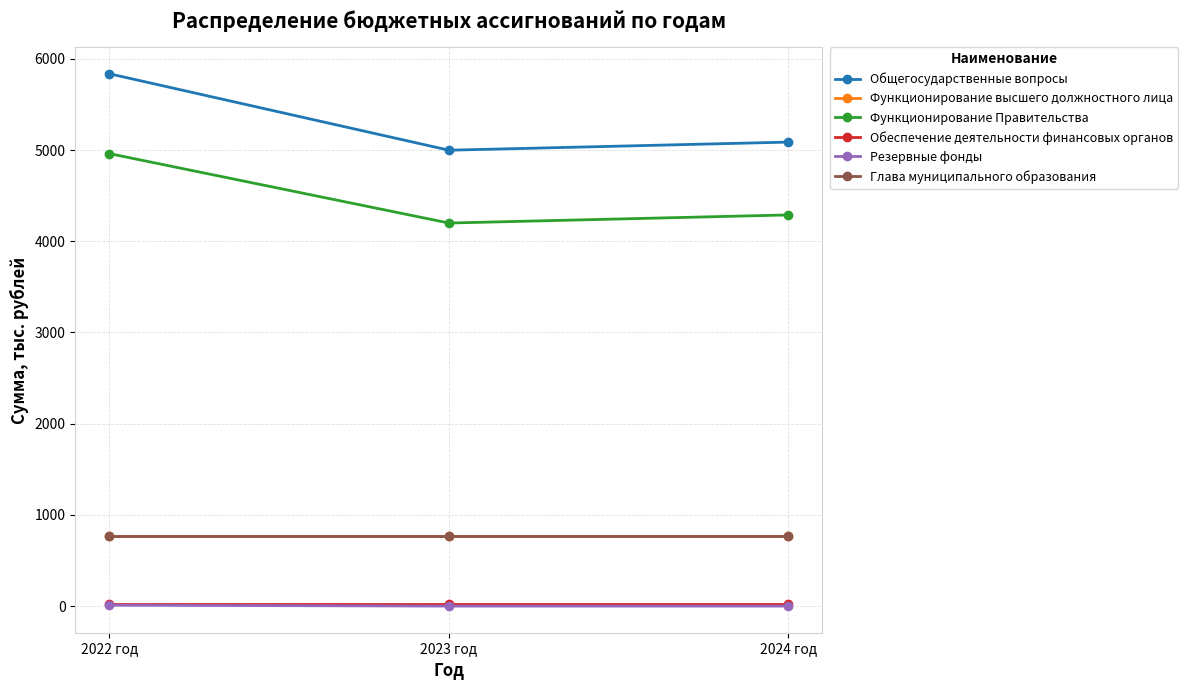

Reading left to right, what are all the values shown in this chart?

Общегосударственные вопросы: 5836.9	4998.7	5087.8
Функционирование высшего должностного лица: 769.1	769.1	769.1
Функционирование Правительства: 4961.4	4200.1	4289.2
Обеспечение деятельности финансовых органов: 24.5	24.5	24.5
Резервные фонды: 10.0	0.0	0.0
Глава муниципального образования: 769.1	769.1	769.1